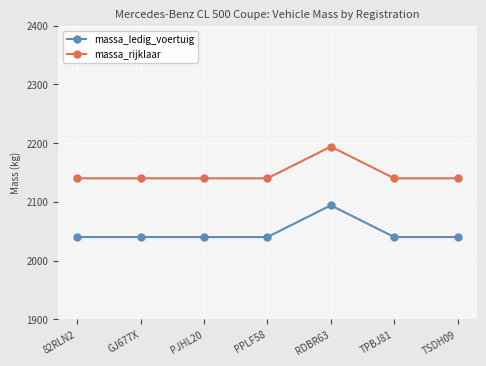

True or false: massa_rijklaar and massa_ledig_voertuig intersect in this chart.

False